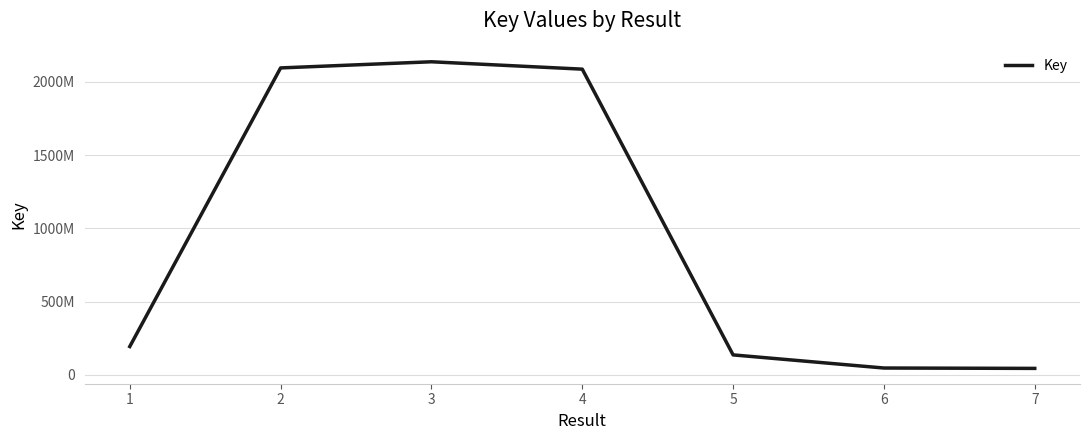

Does the chart display data point markers on the line(s)?

No